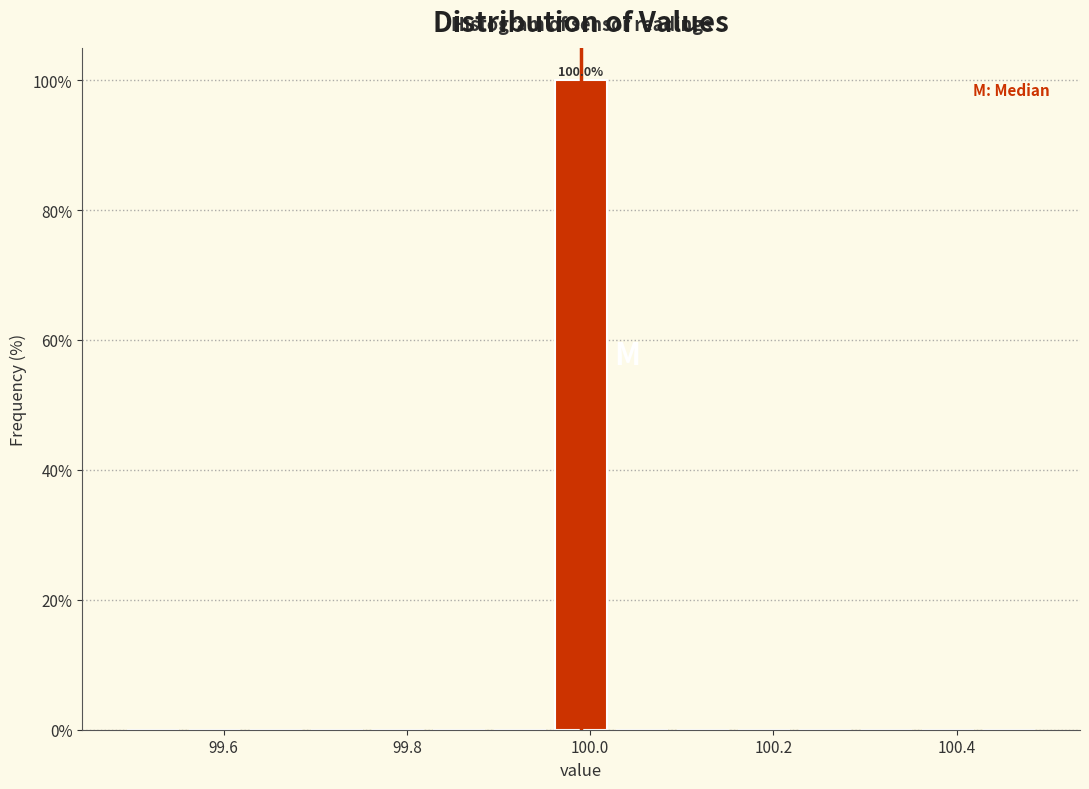

Around what value on the x-axis is the tallest bar? Give the approximate position of its centre, as read against the axis.

100.00